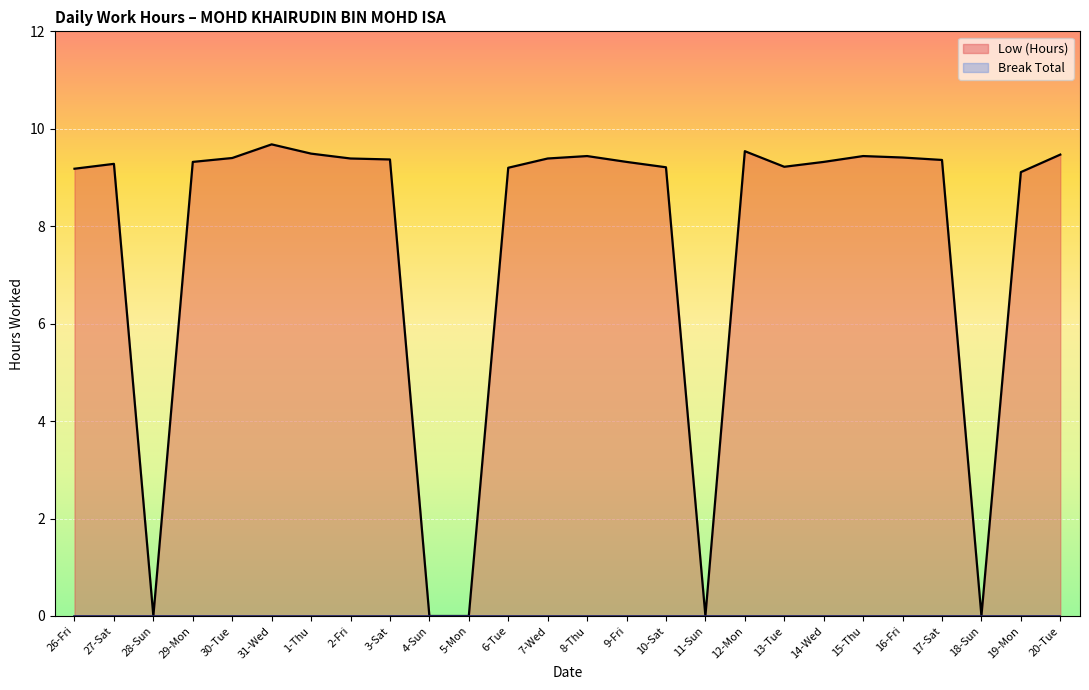

Reading left to right, what are all the values shown in this chart?

9.2	9.3	0.0	9.3	9.4	9.7	9.5	9.4	9.4	0.0	0.0	9.2	9.4	9.4	9.3	9.2	0.0	9.5	9.2	9.3	9.4	9.4	9.4	0.0	9.1	9.5